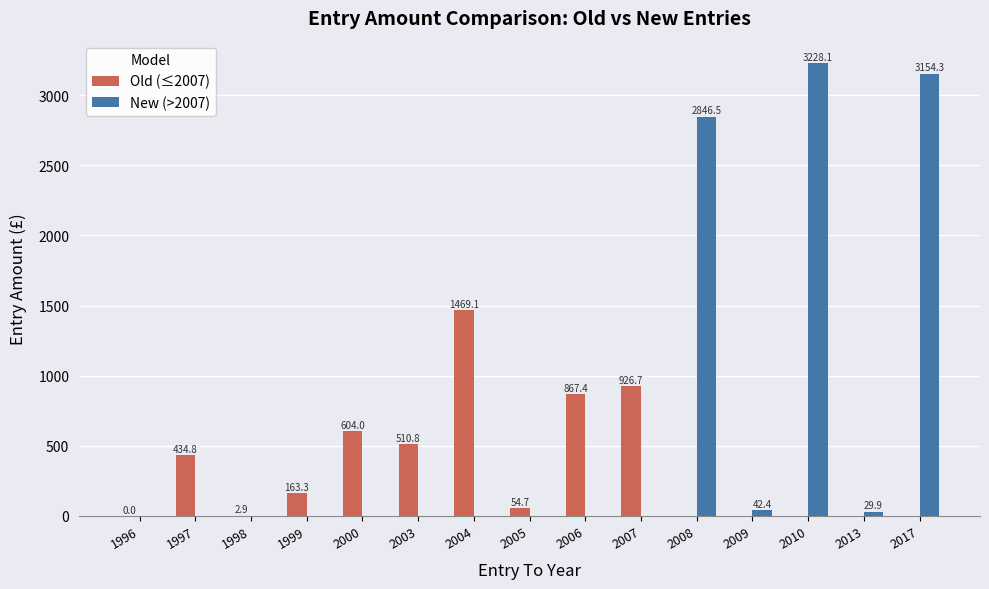

What is the average value of the Old (≤2007) series?

335.6